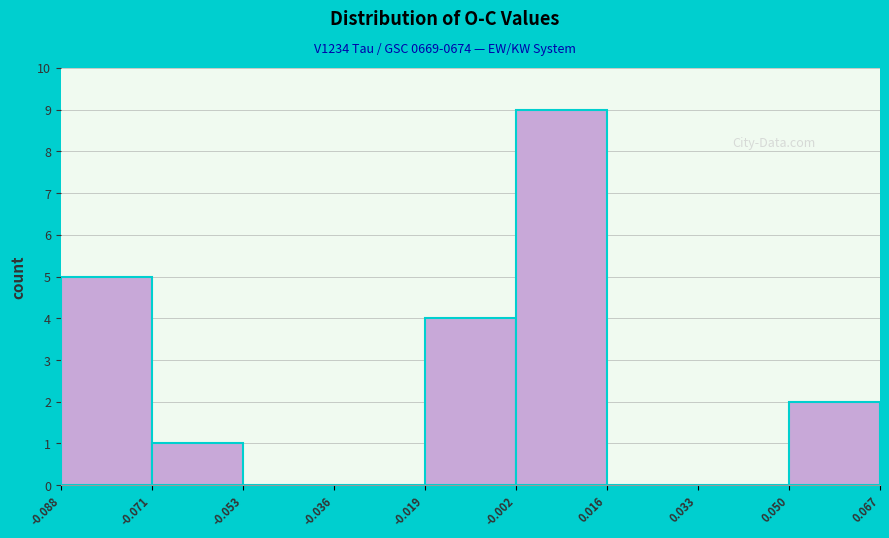

Reading left to right, transcribe this chart: for each bar, give the range it covers on the x-axis and its height. The values are not printed on the chart, so give them approximately, as read against the axis.

-0.088 to -0.071: 5
-0.071 to -0.053: 1
-0.053 to -0.036: 0
-0.036 to -0.019: 0
-0.019 to -0.002: 4
-0.002 to 0.016: 9
0.016 to 0.033: 0
0.033 to 0.050: 0
0.050 to 0.067: 2